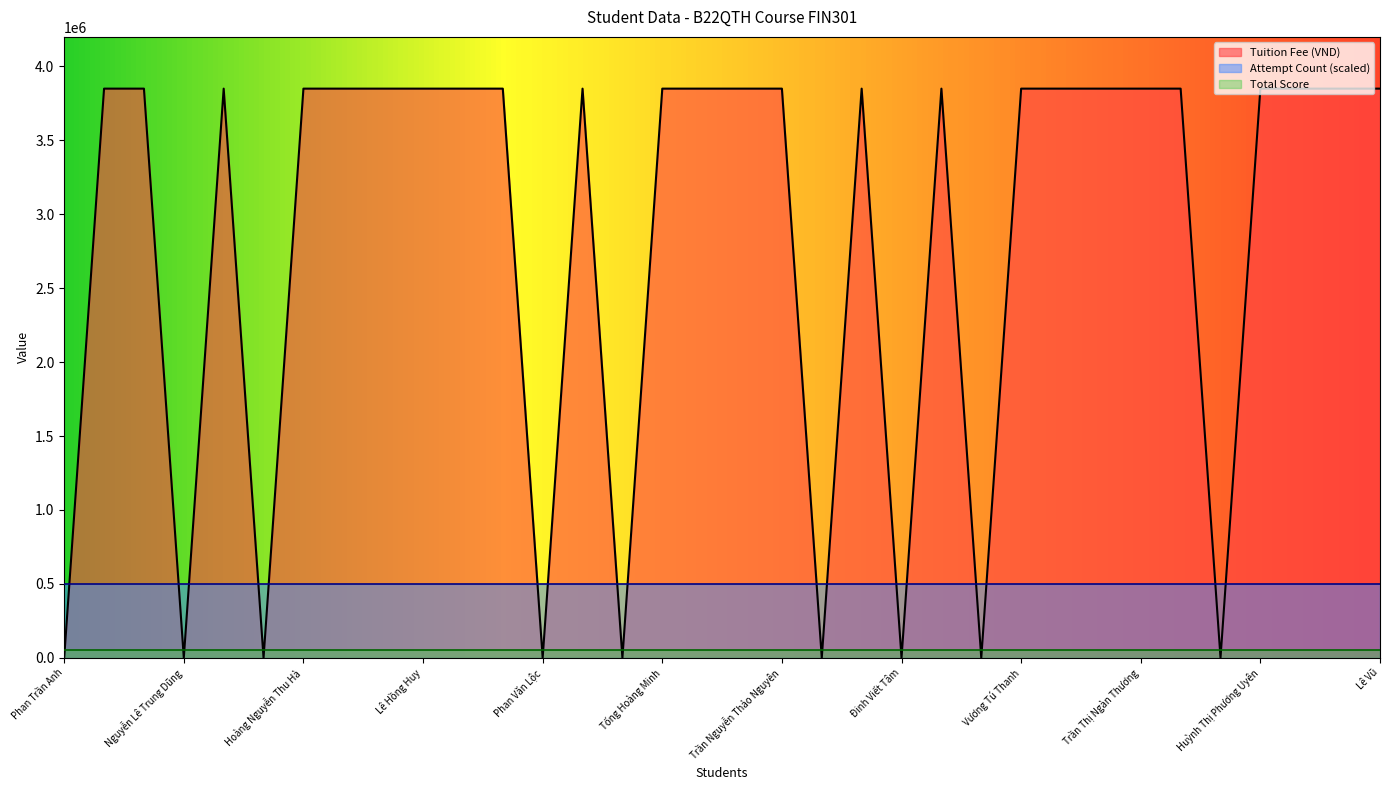

Which series has the largest total across all categories?

Tuition Fee (VND)